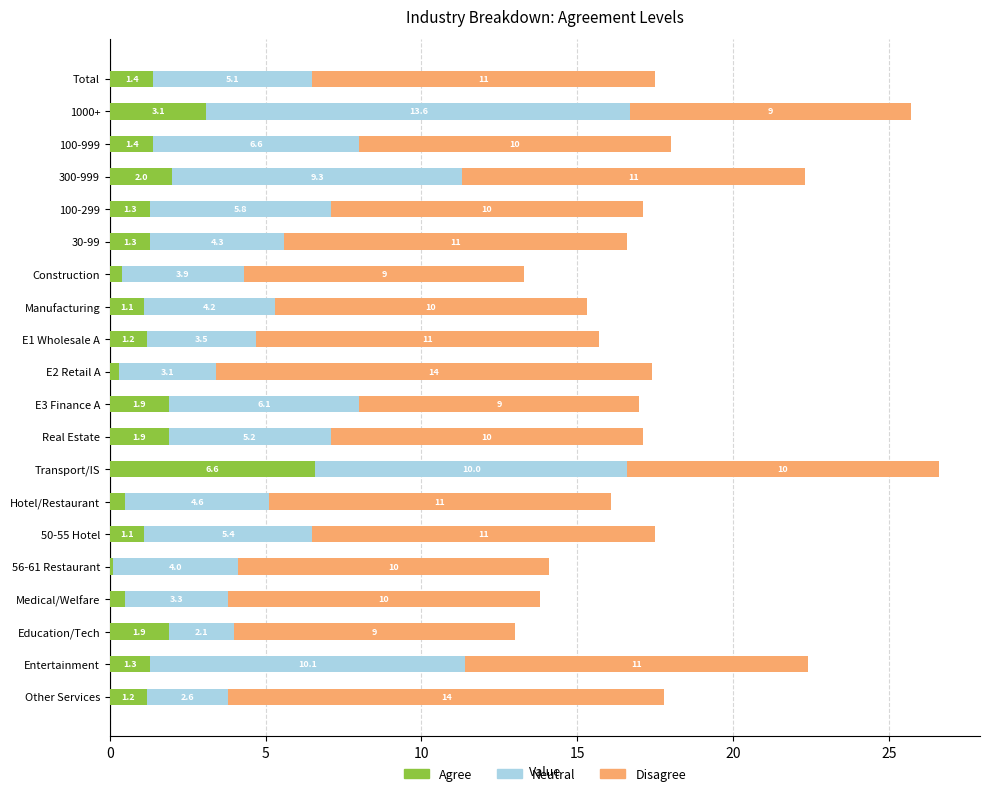

Count the number of data series in this chart.

3